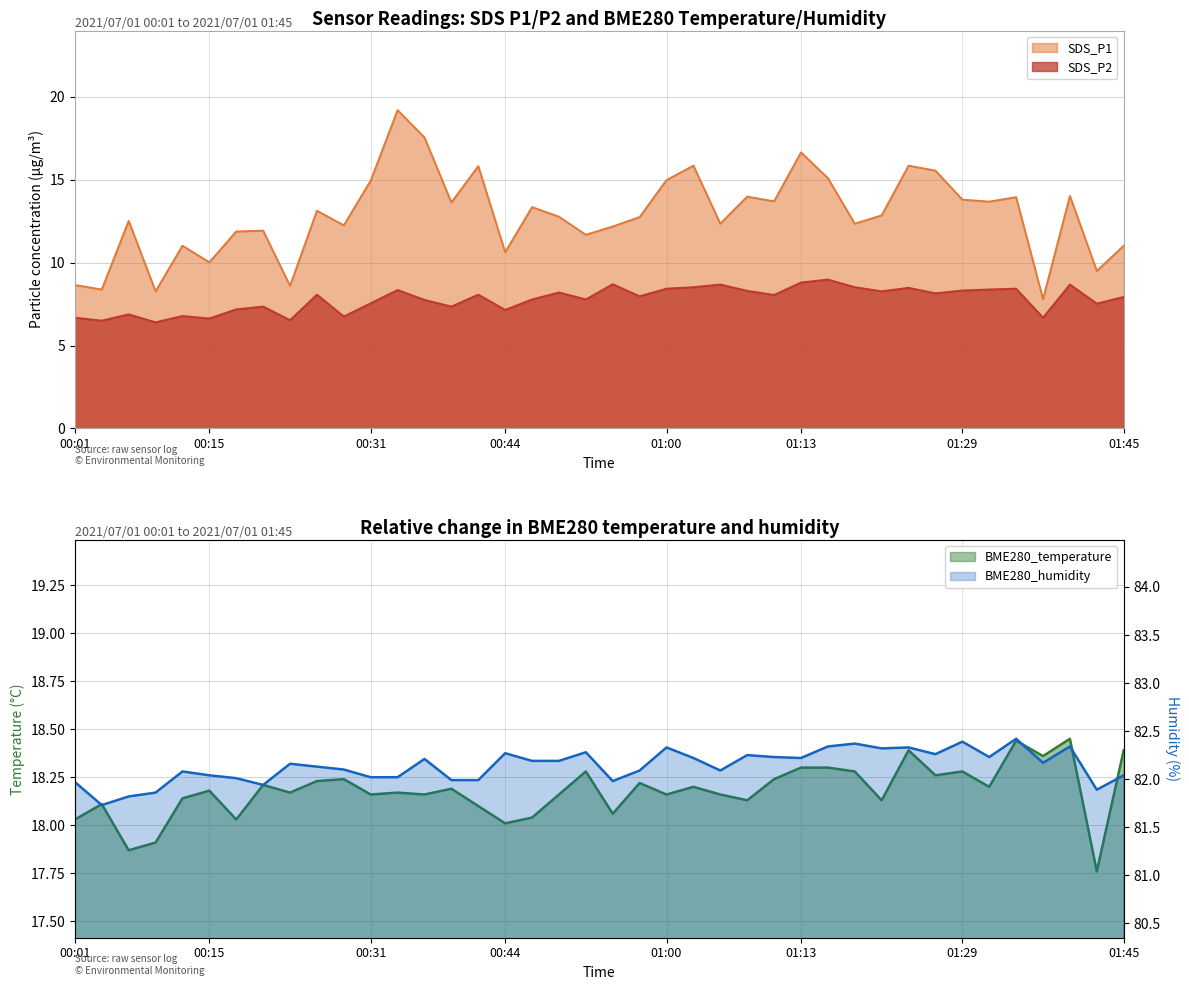

True or false: SDS_P2 and SDS_P1 intersect in this chart.

False